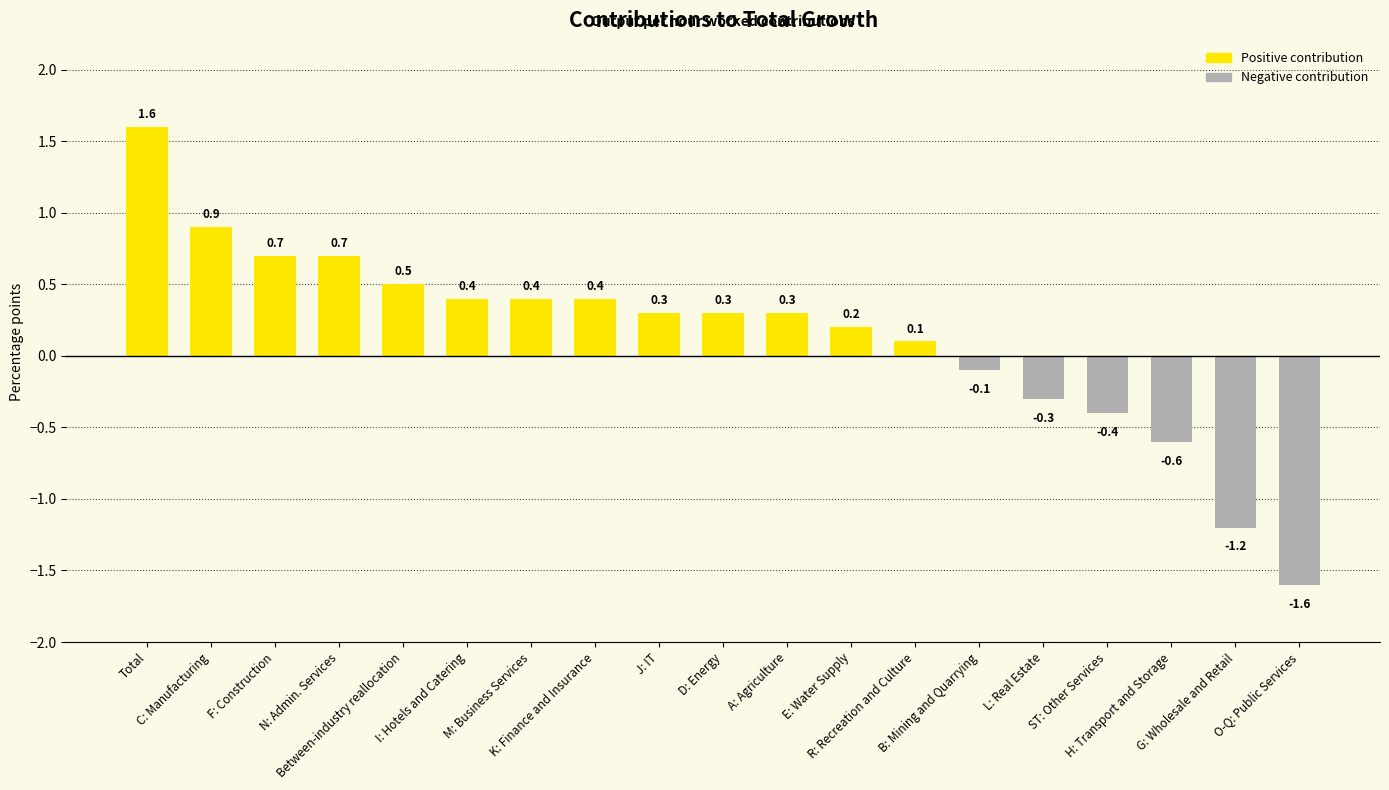

Reading left to right, list all the values displayed in this chart.

1.6	0.9	0.7	0.7	0.5	0.4	0.4	0.4	0.3	0.3	0.3	0.2	0.1	-0.1	-0.3	-0.4	-0.6	-1.2	-1.6